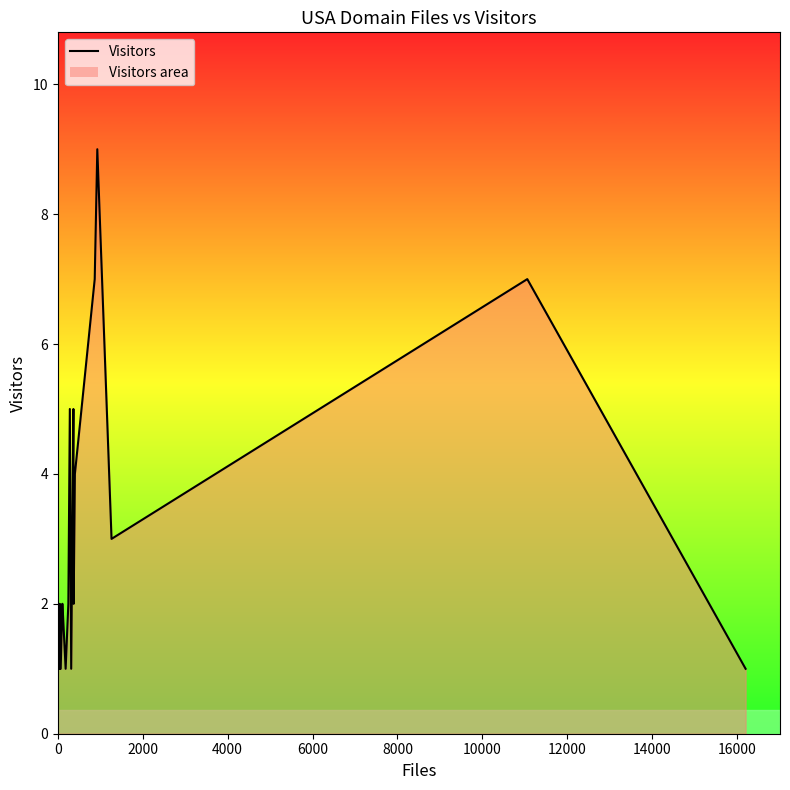

What is the minimum value shown in the chart?

1